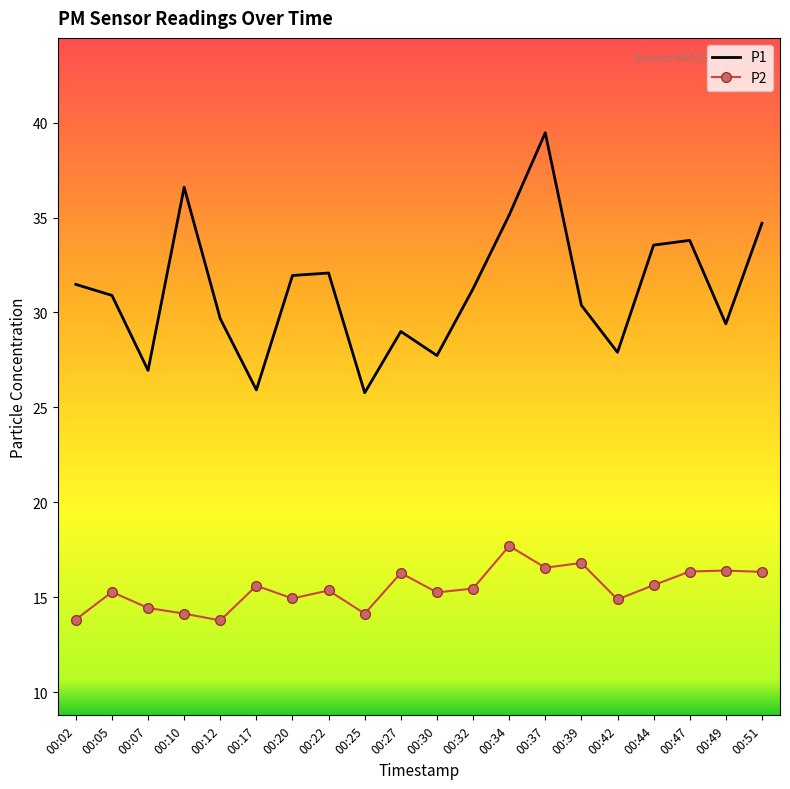

What is the average value of the P1 series?

31.2